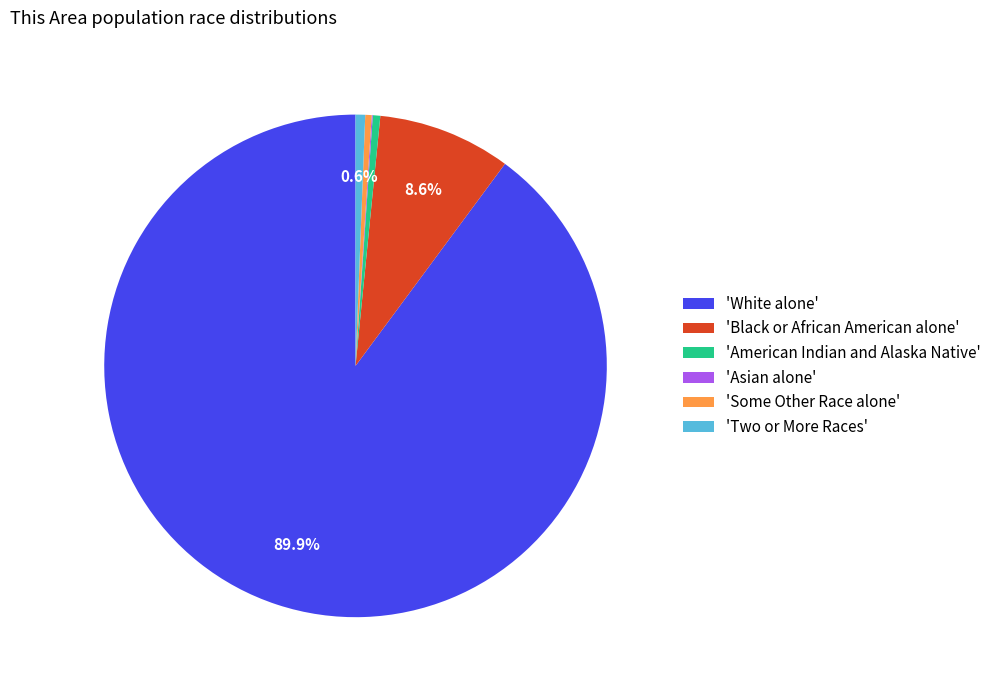

Which has a higher value, 'Black or African American alone' or 'White alone'?

'White alone'